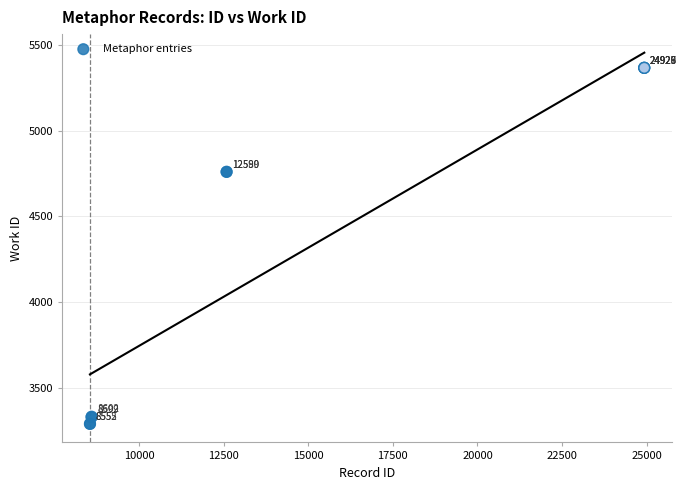

What Y value in the scatter plot is closest to 4328?

4759